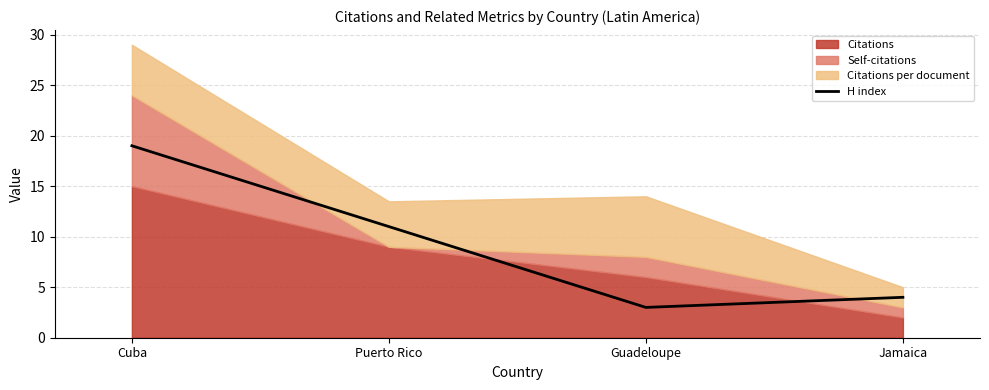

The value at Guadeloupe is 3. True or false?

True